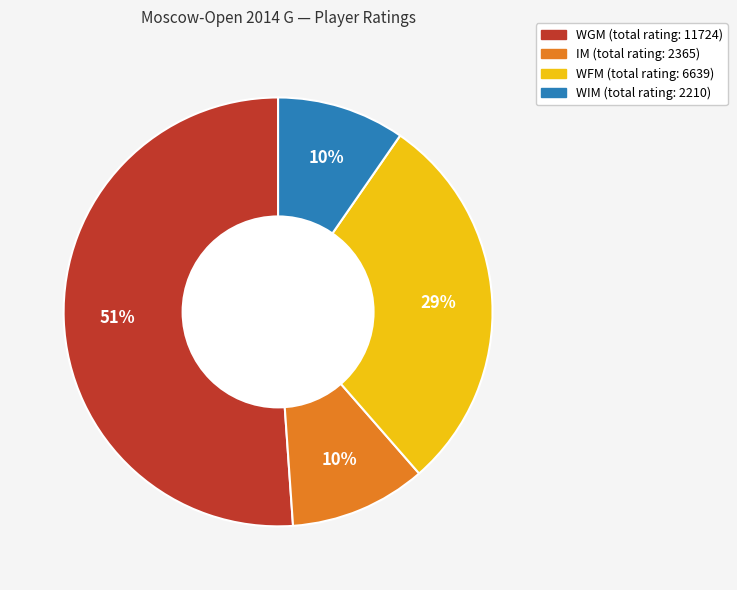

Does any single category account for the majority?

Yes